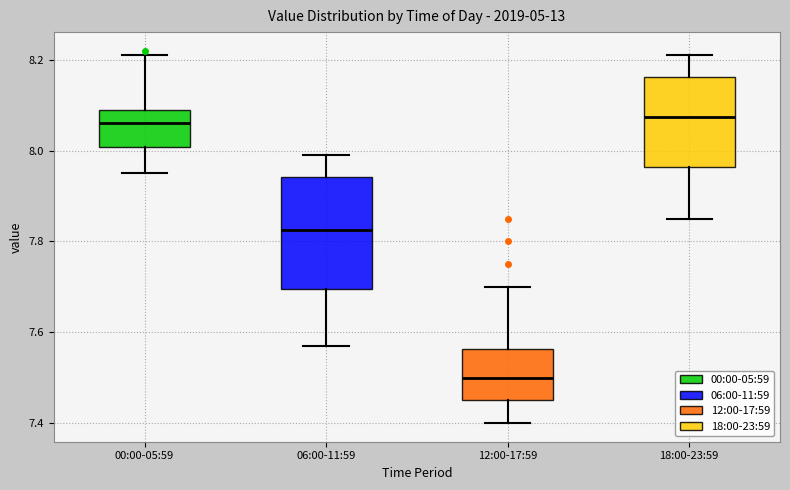

Reading left to right, transcribe this box plot: for each box, give where its median line is, the range the box spans, and where its two whiskers end, as read against the y-axis. The values are not printed on the chart, so give them approximately, as read against the axis.

00:00-05:59: median 8.06, box 8.00 to 8.10, whiskers 7.96 to 8.22
06:00-11:59: median 7.82, box 7.70 to 7.94, whiskers 7.58 to 8.00
12:00-17:59: median 7.50, box 7.46 to 7.56, whiskers 7.40 to 7.70
18:00-23:59: median 8.08, box 7.96 to 8.16, whiskers 7.86 to 8.22